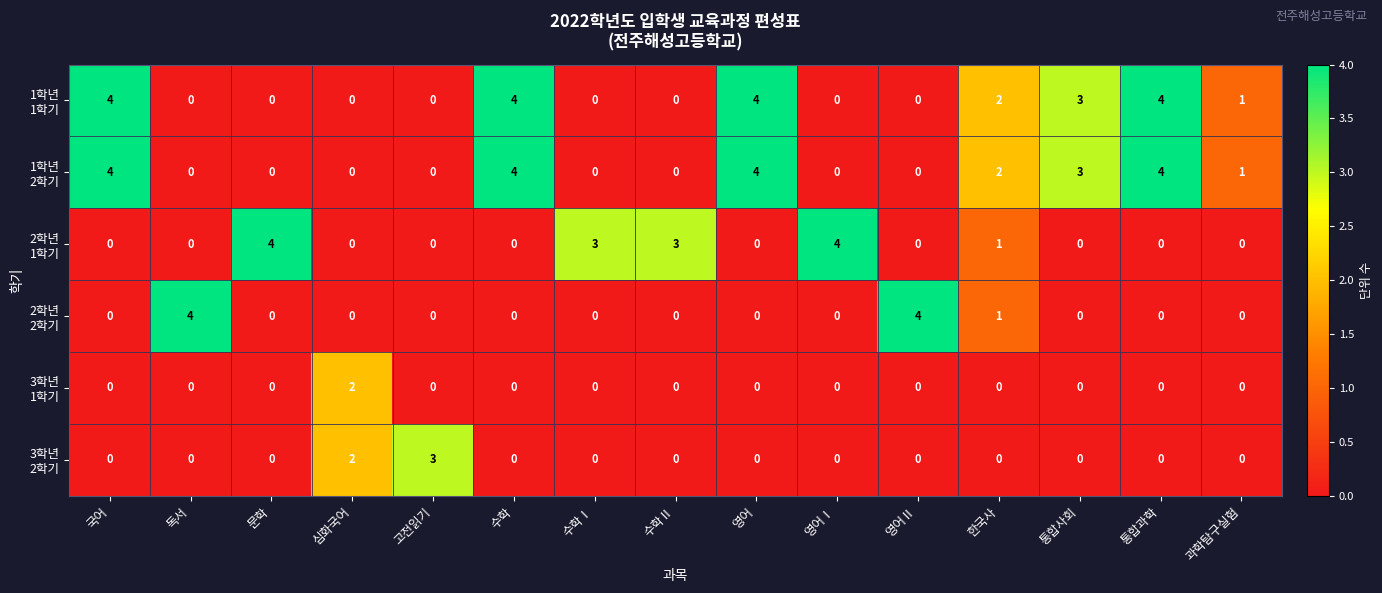

What is the difference between the highest and lowest values at 심화국어?

2